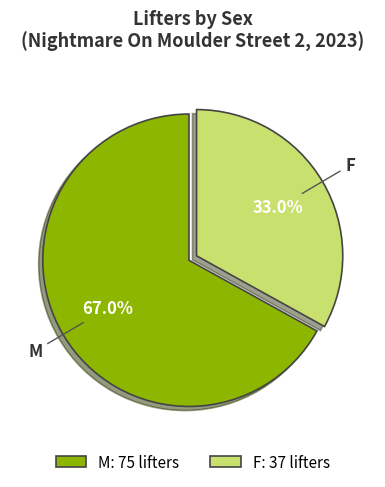

Which category has the smallest portion of the pie?

F